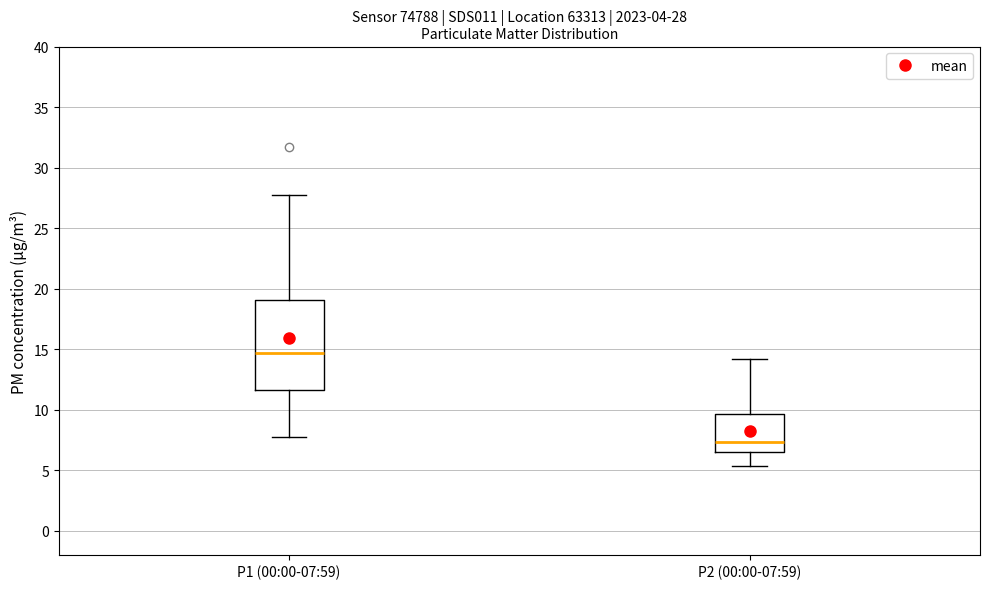

Which box has the highest median line?

P1 (00:00-07:59)